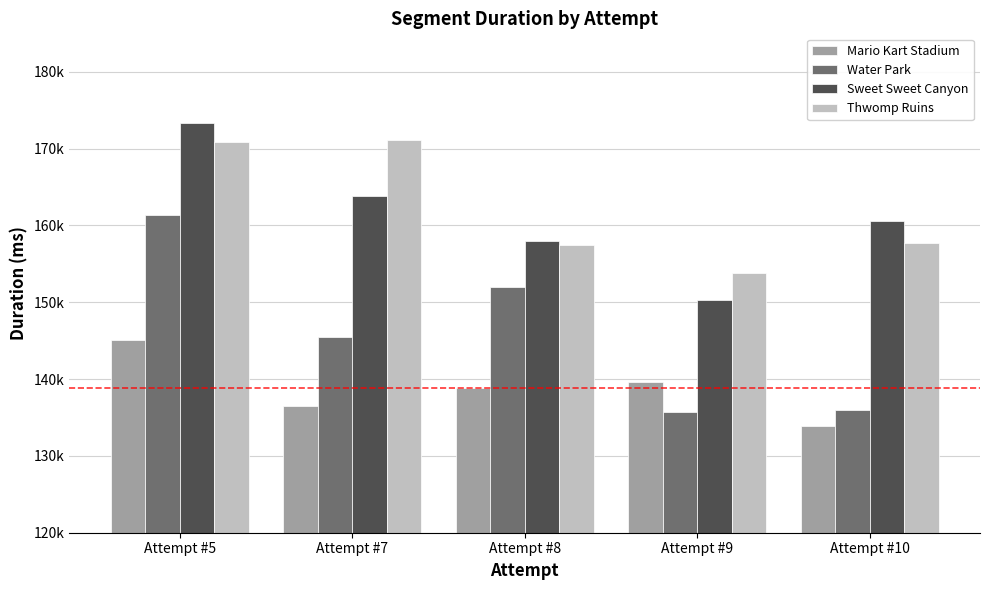

What is the difference between the highest and lowest values at Attempt #10?

26671